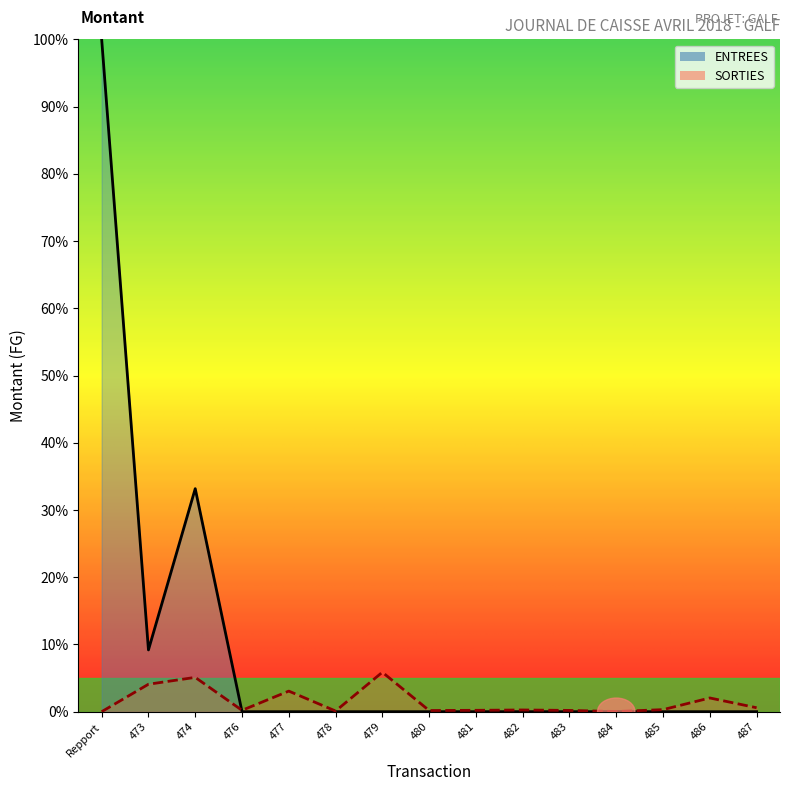

List the series in order of their overall mean, highest first.

ENTREES, SORTIES